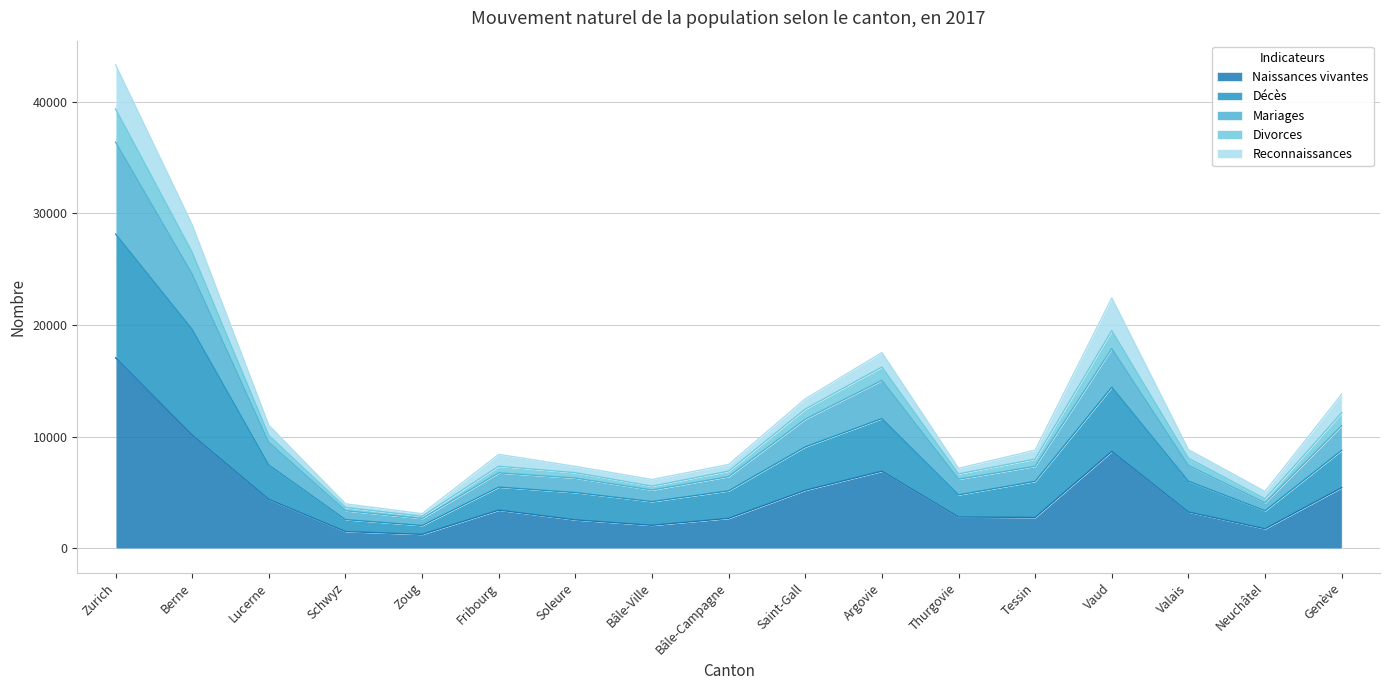

The Naissances vivantes series shows 2069 at Bâle-Ville. True or false?

True